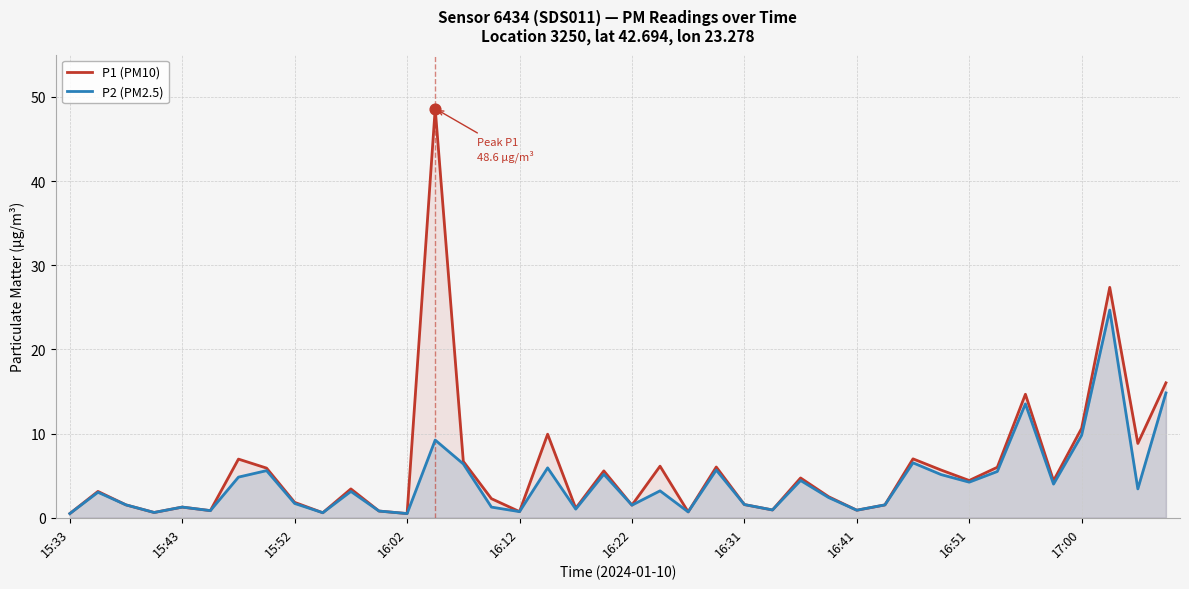

Which series reaches the maximum Y coordinate?

P1 (PM10)